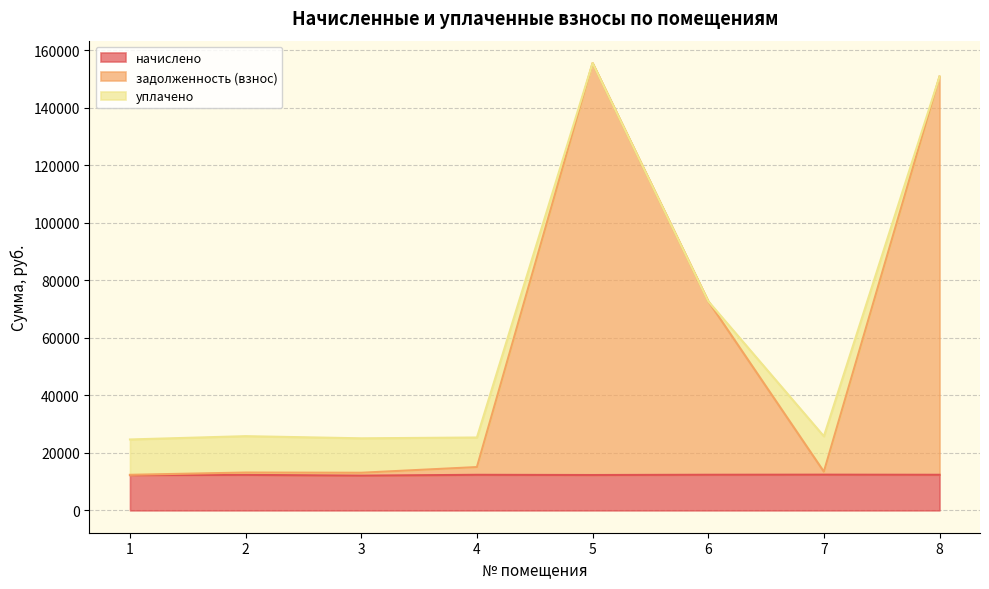

Where is задолженность (взнос) nearest to the value 83968?

6